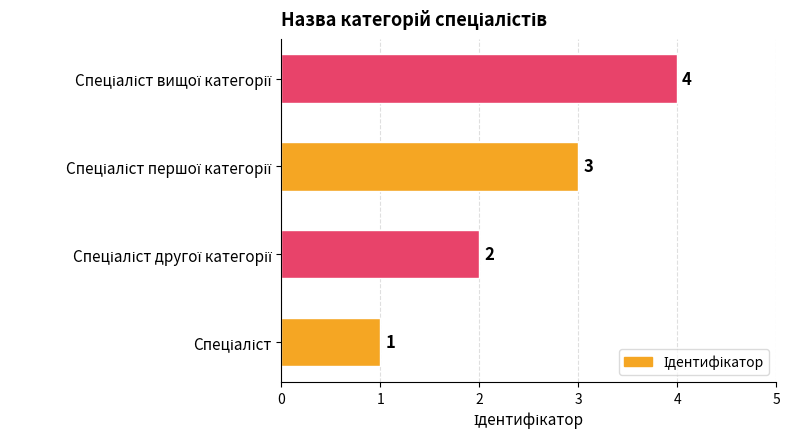

How many values are between 2 and 4?

3